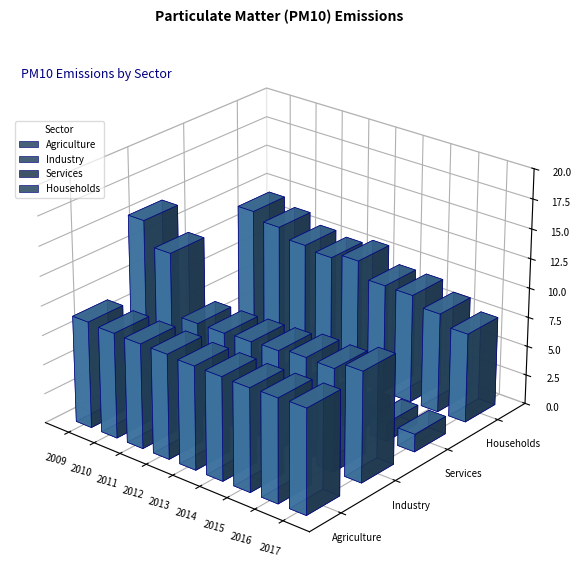

Which label corresponds to the largest value in the chart?

2009